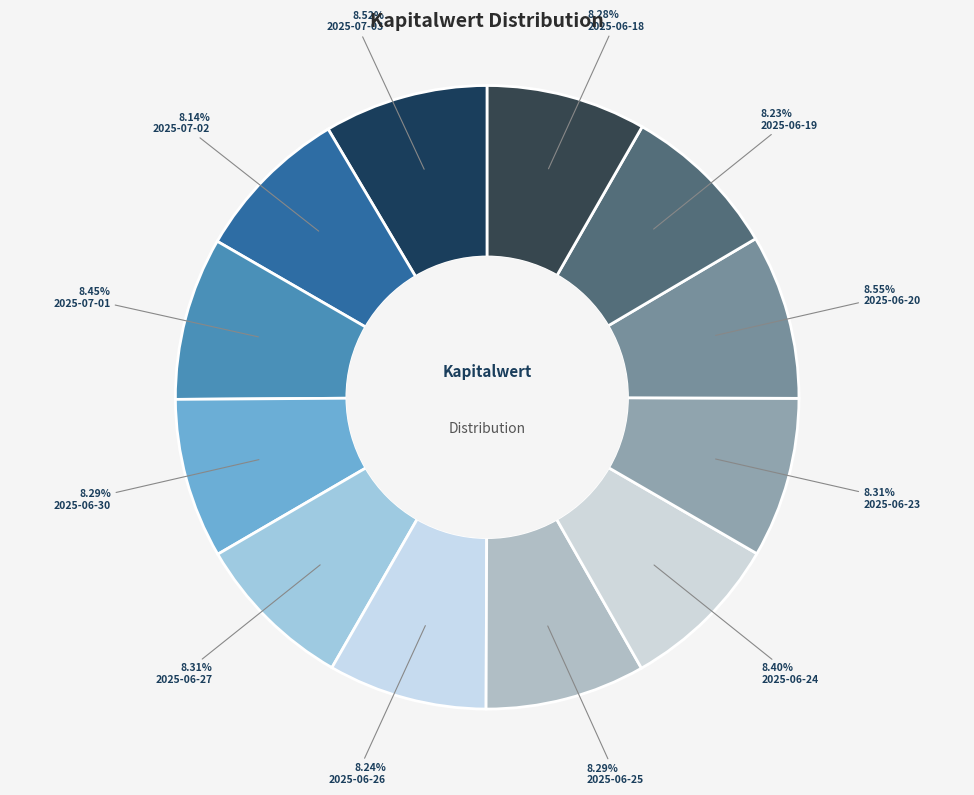

Does 2025-07-01 account for over 50% of the chart?

No